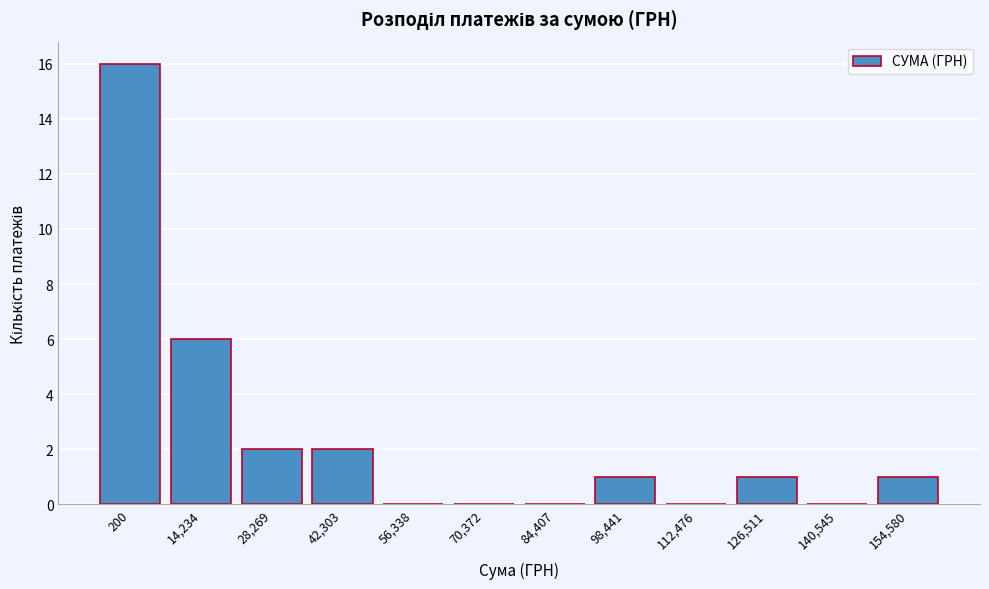

Reading left to right, list all the values displayed in this chart.

200=16	14,234=6	28,269=2	42,303=2	56,338=0	70,372=0	84,407=0	98,441=1	112,476=0	126,511=1	140,545=0	154,580=1